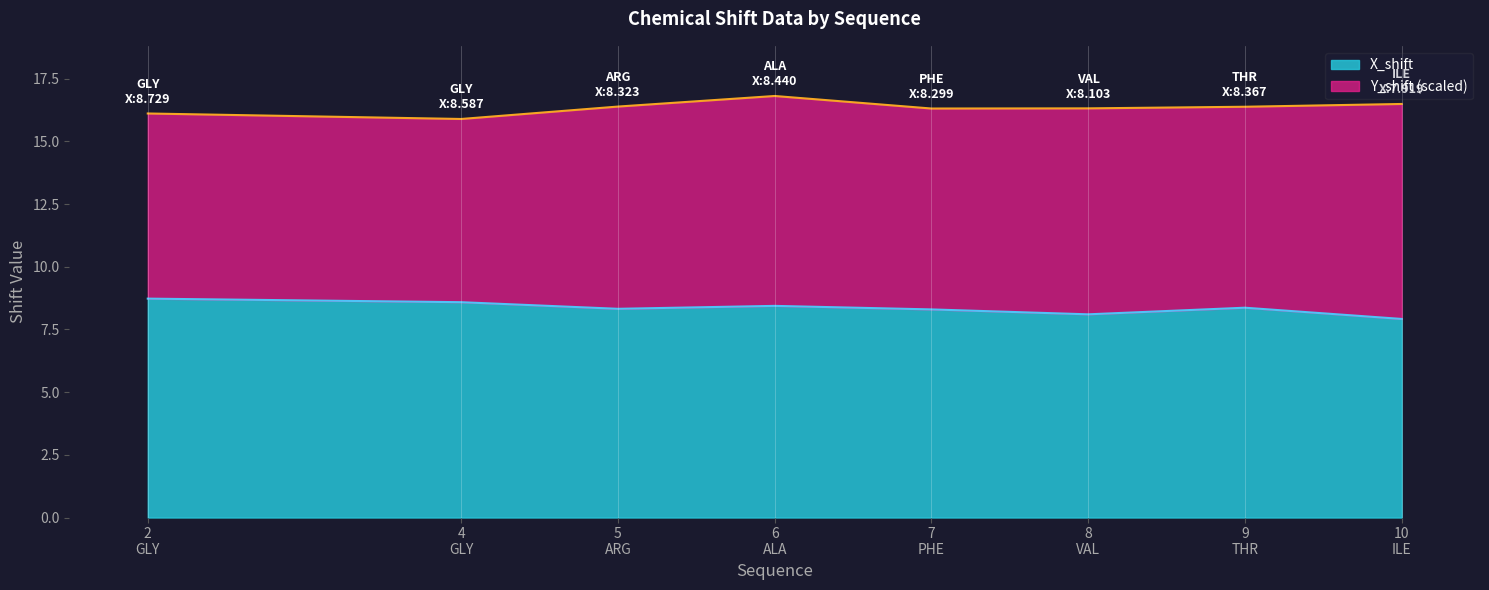

What is the minimum value for X_shift?

7.9